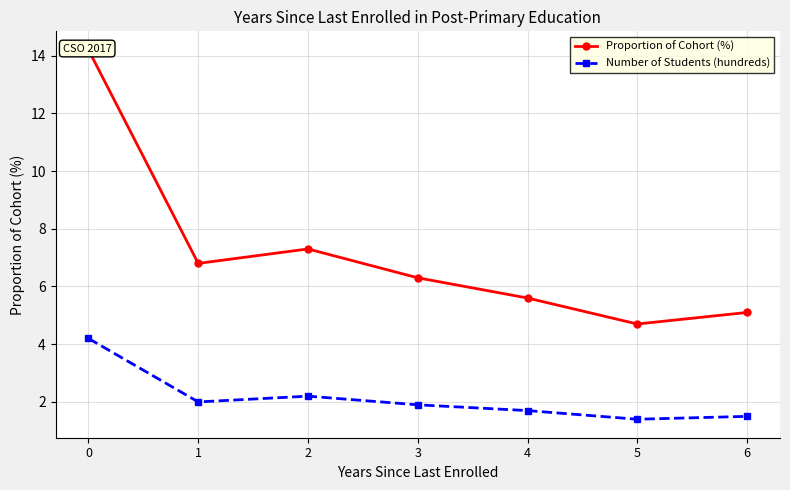

How many data points in Proportion of Cohort (%) are above 6?

4